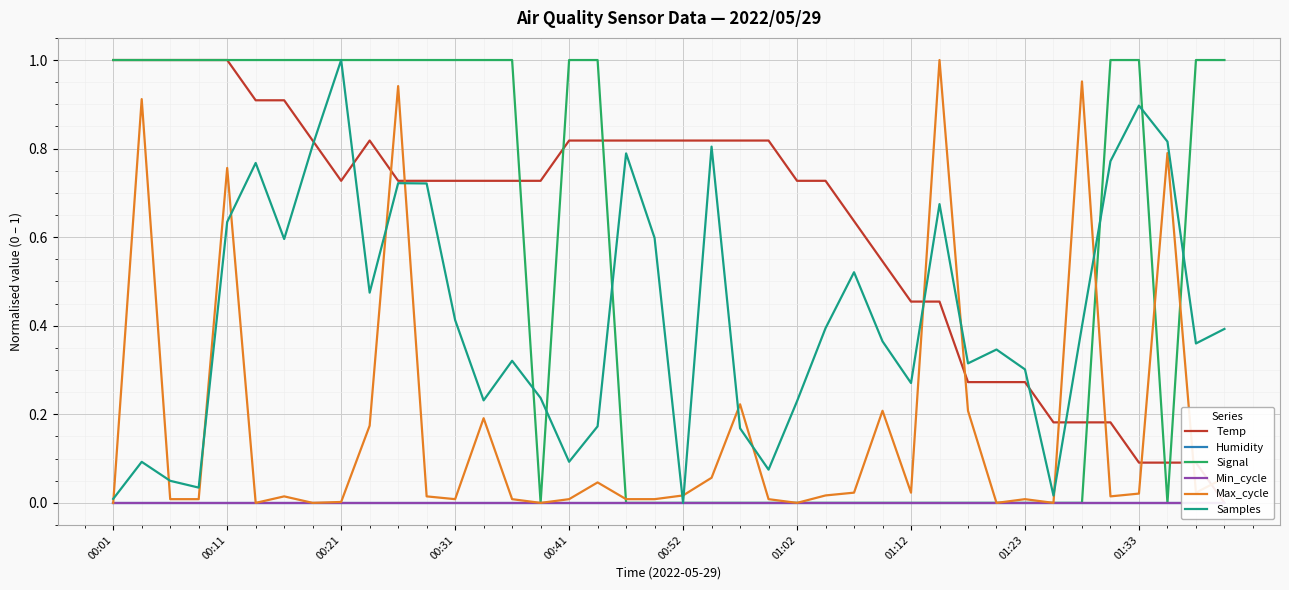

At how many categories does at least one series exceed 0?

40